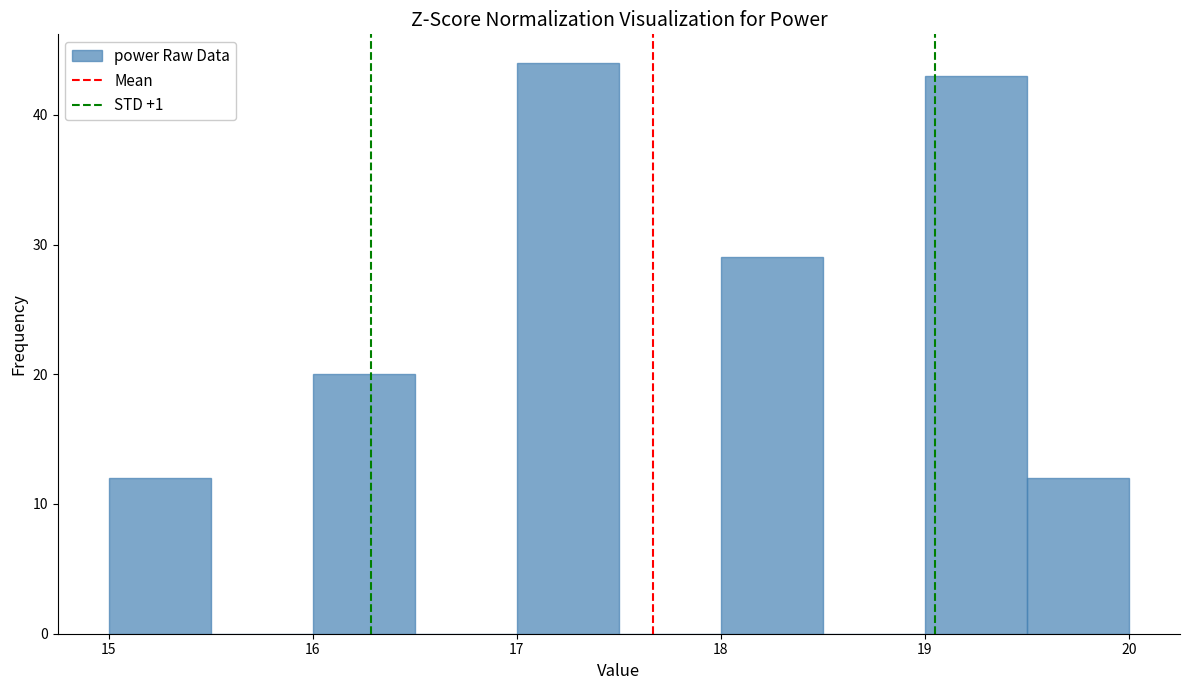

Which range on the x-axis has the tallest bar?

17.0 to 17.5